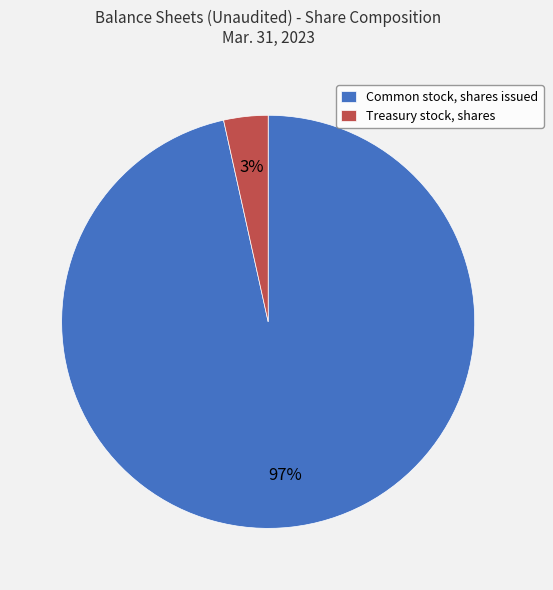

How many slices are in this pie chart?

2